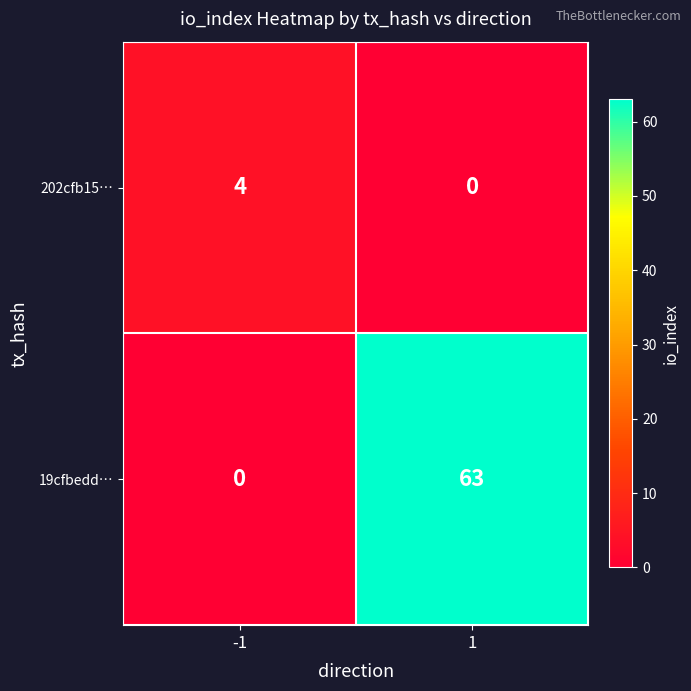

Count the number of categories in the chart.

2